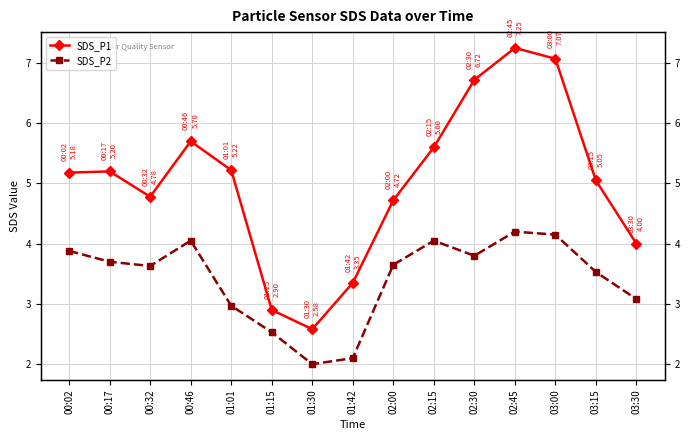

Which series has the largest total across all categories?

SDS_P1